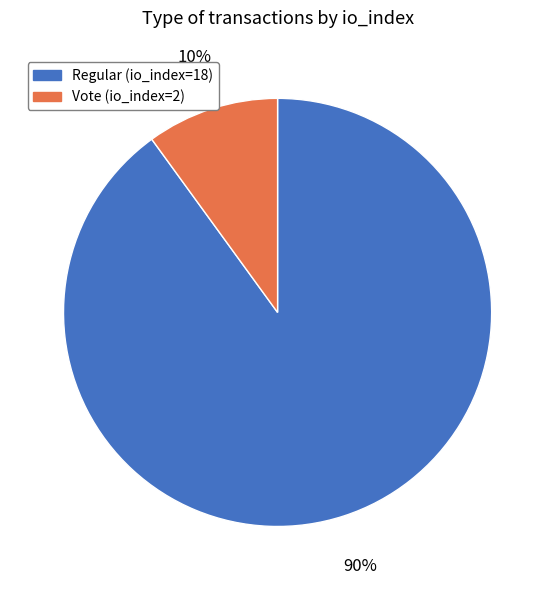

Rank the categories by value from lowest to highest.

Vote (io_index=2), Regular (io_index=18)